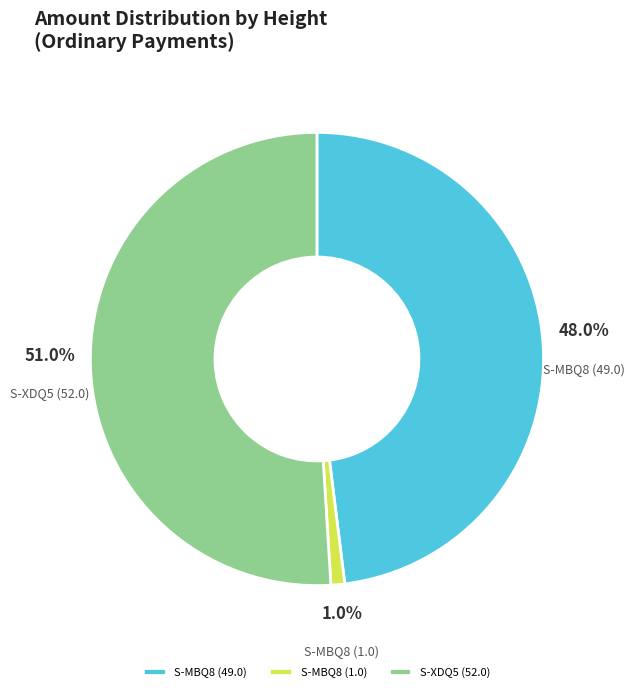

To the nearest percent, what is the average slice percentage?

33%